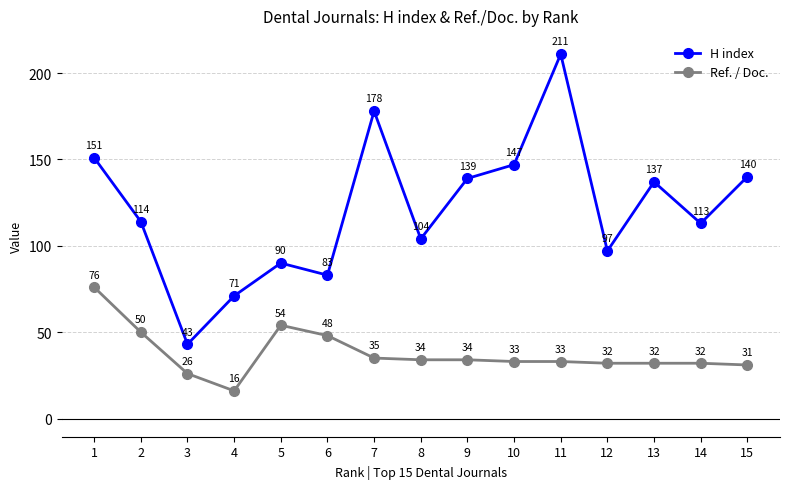

What is the total value across all series at 9?

173